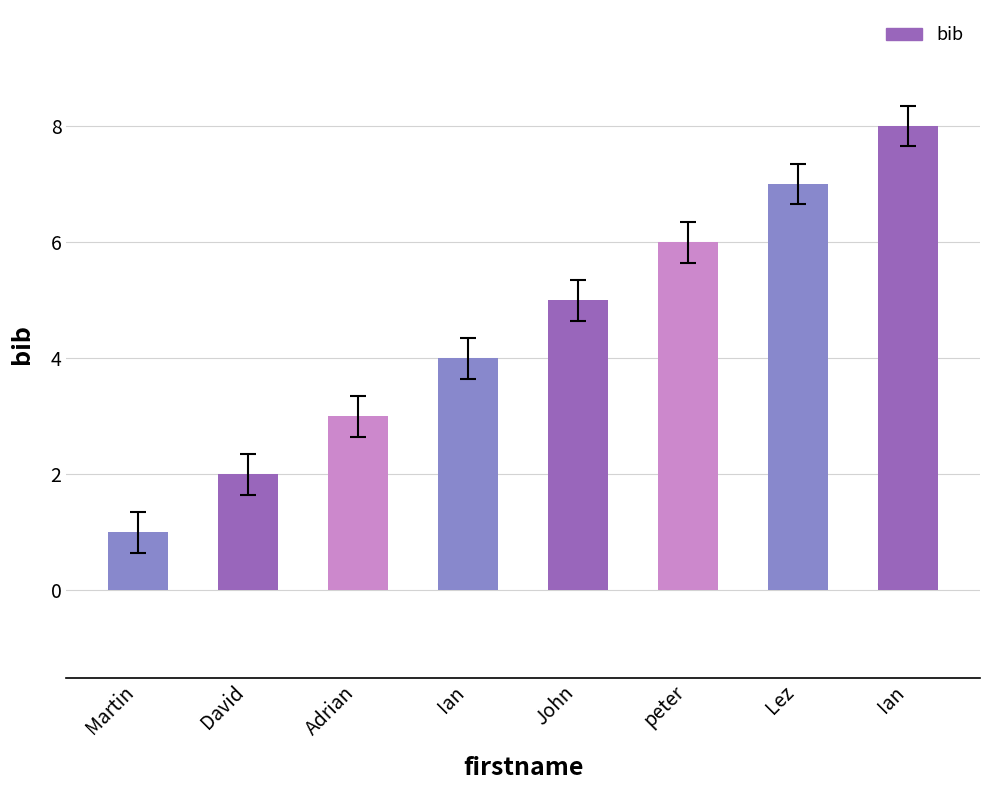

What is the difference between the values at John and Adrian?

2